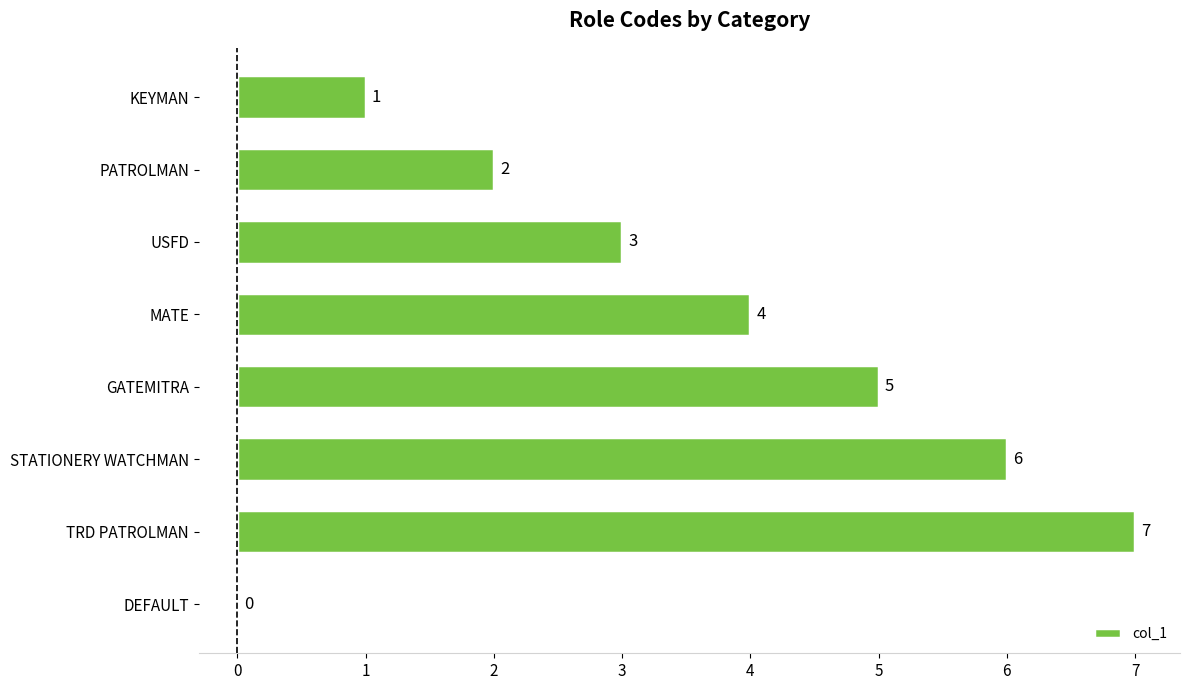

Between PATROLMAN and STATIONERY WATCHMAN, which is larger?

STATIONERY WATCHMAN